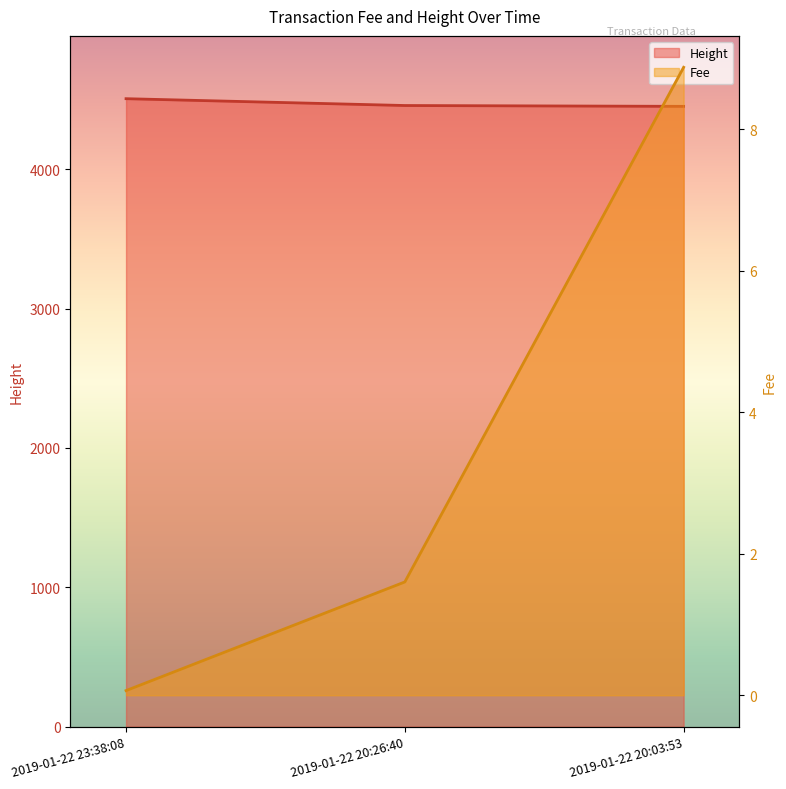

Does the chart have visible grid lines?

No